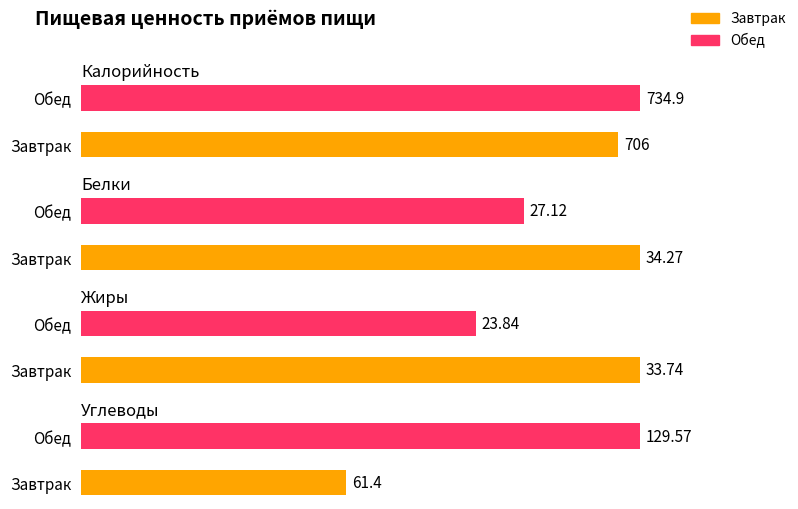

What position from the right is Завтрак?

2